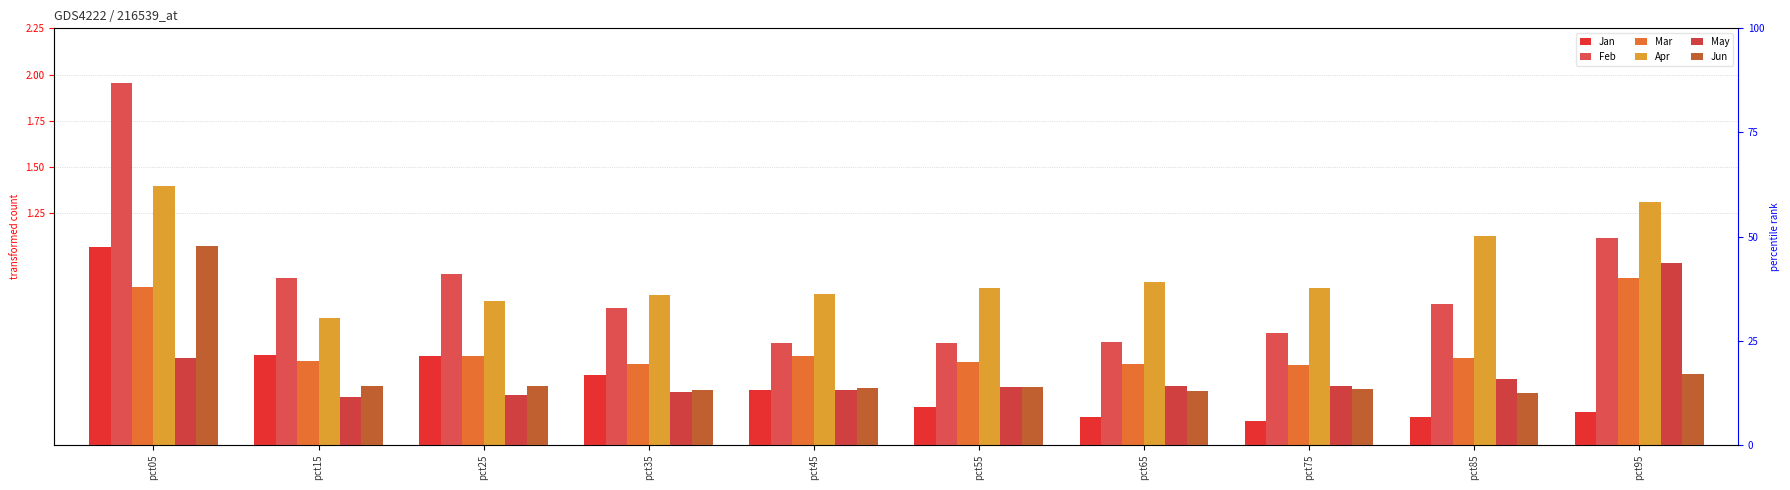

The value of Mar at pct35 is 0.1. True or false?

False